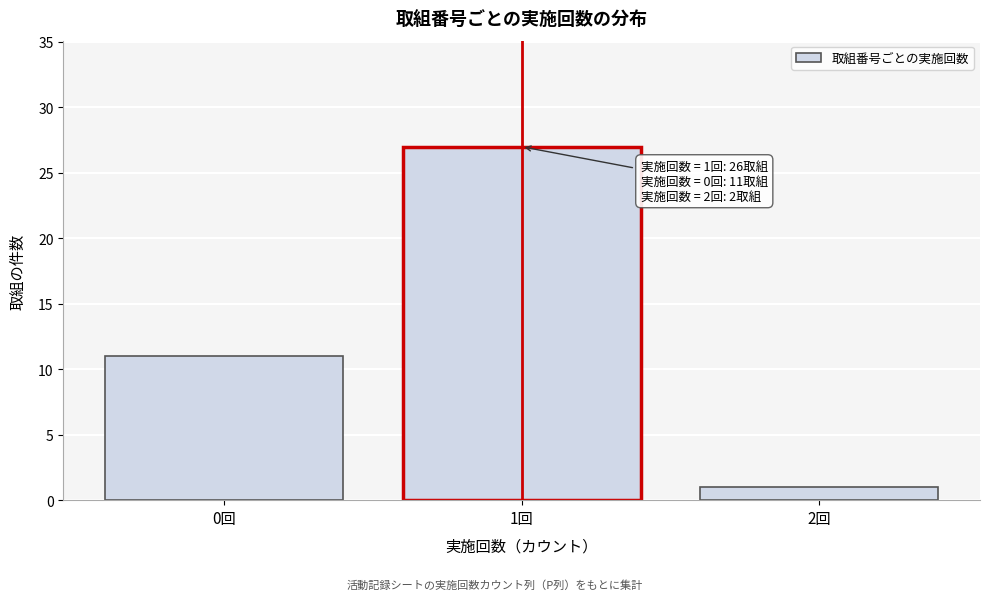

Reading left to right, what are all the values shown in this chart?

0回=11	1回=27	2回=1